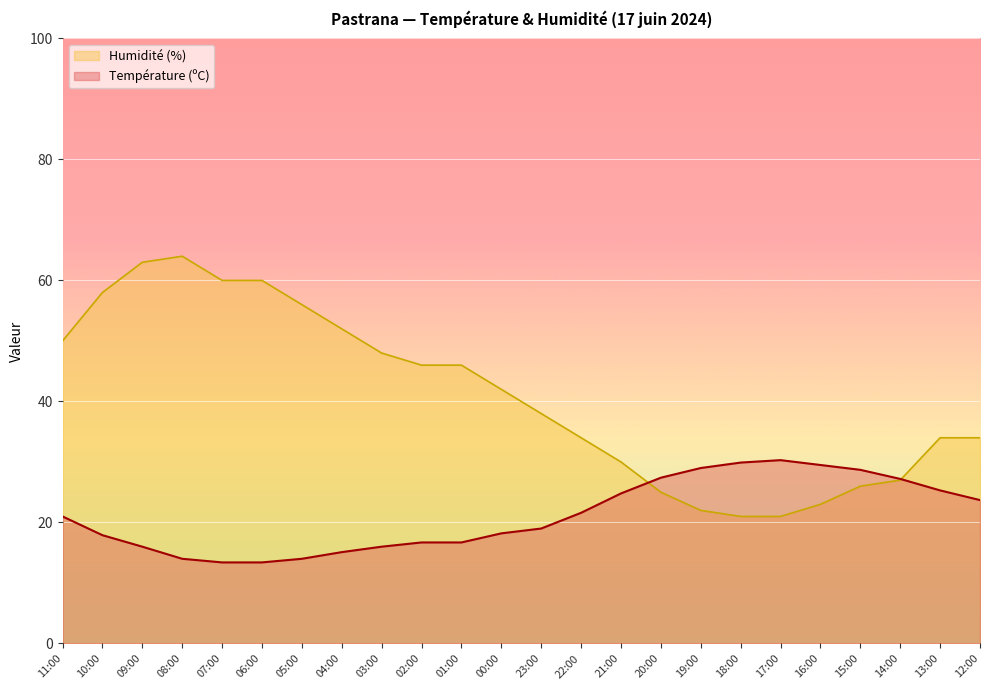

What is the highest value of the Température (ºC) series?

30.3